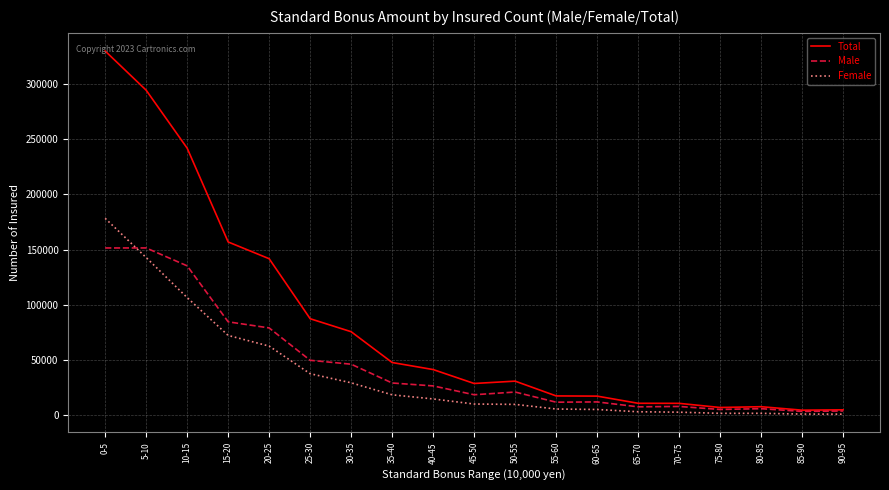

How many lines are shown in the chart?

3